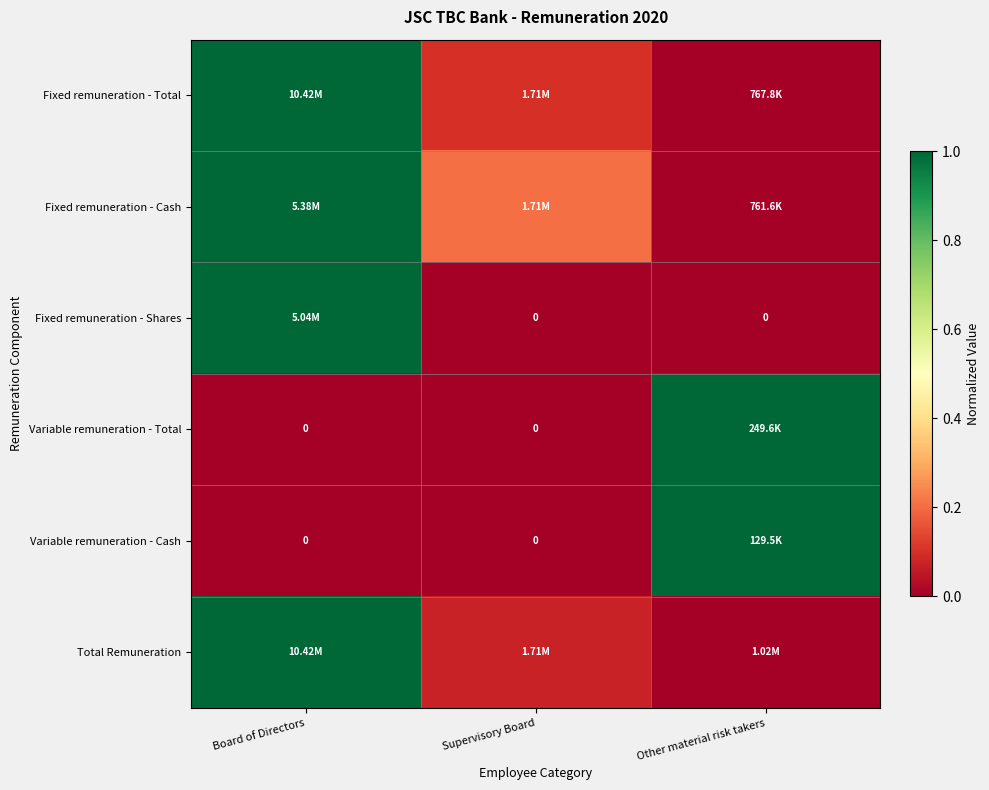

What is the approximate value of Fixed remuneration - Total at Board of Directors?

1.0